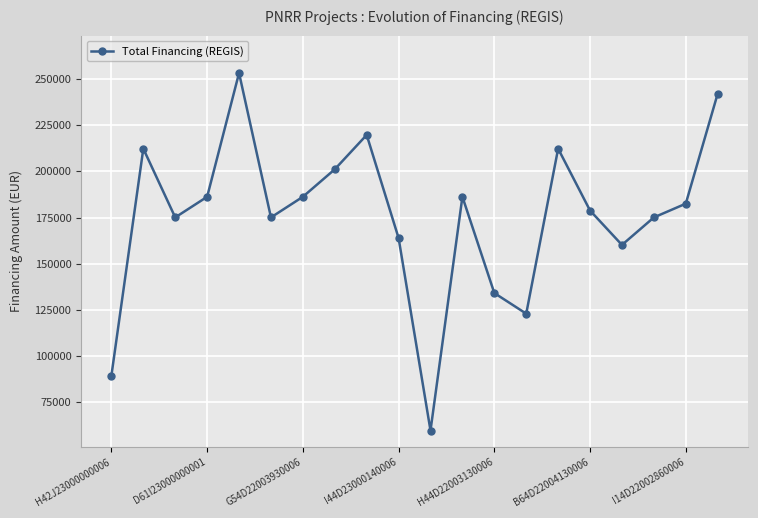

What is the value of the 15th point from the left?

212371.5